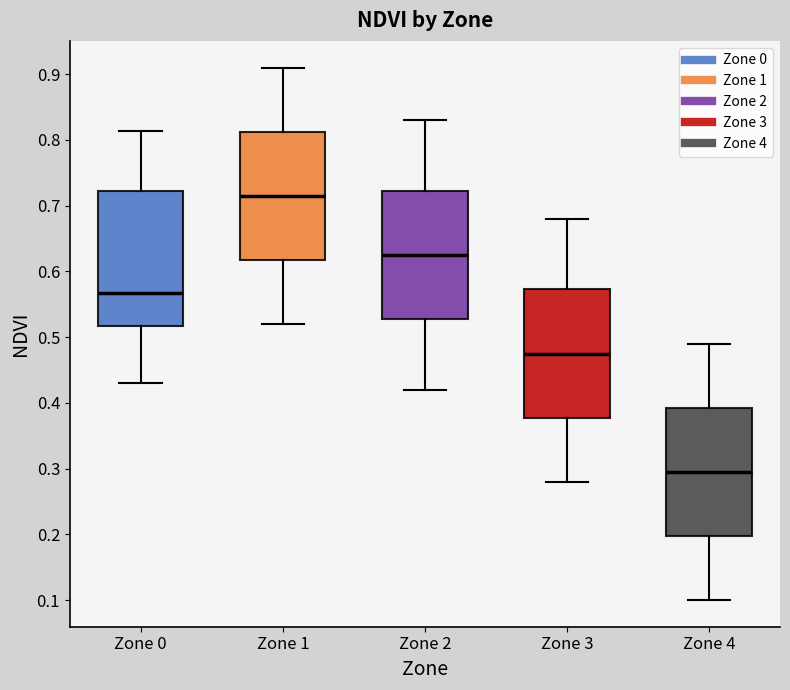

Reading left to right, read every box against the y-axis: the position of its median line, the range the box covers, and the ends of its whiskers. The values are not printed on the chart, so give them approximately, as read against the axis.

Zone 0: median 0.57, box 0.52 to 0.72, whiskers 0.43 to 0.81
Zone 1: median 0.72, box 0.62 to 0.81, whiskers 0.52 to 0.91
Zone 2: median 0.63, box 0.53 to 0.72, whiskers 0.42 to 0.83
Zone 3: median 0.48, box 0.38 to 0.57, whiskers 0.28 to 0.68
Zone 4: median 0.30, box 0.20 to 0.39, whiskers 0.10 to 0.49